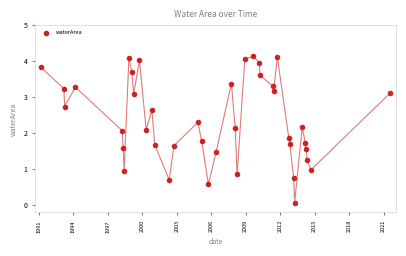

What is the range of X values (max minus min)?

30.4